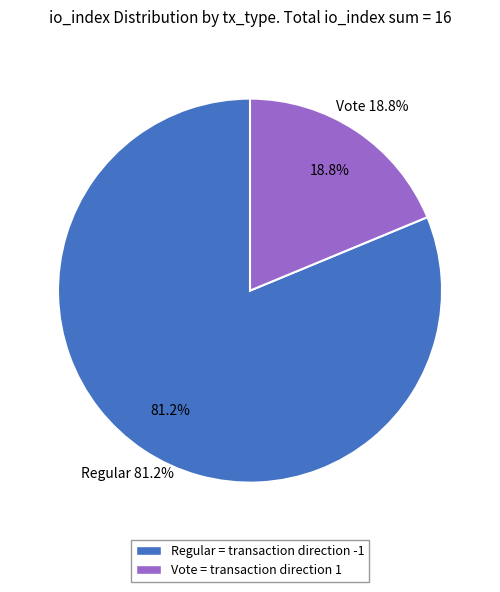

True or false: Regular (io_index=13) accounts for 67% of the total.

False